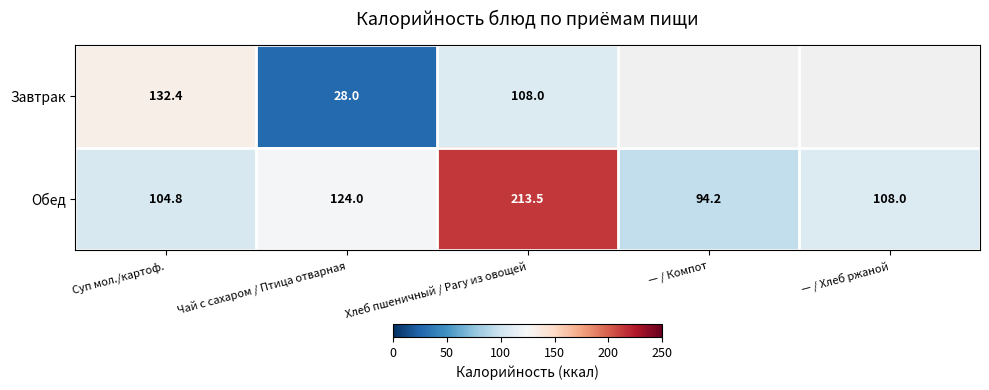

What is the difference between the Обед values at Чай с сахаром / Птица отварная and Хлеб пшеничный / Рагу из овощей?

89.5